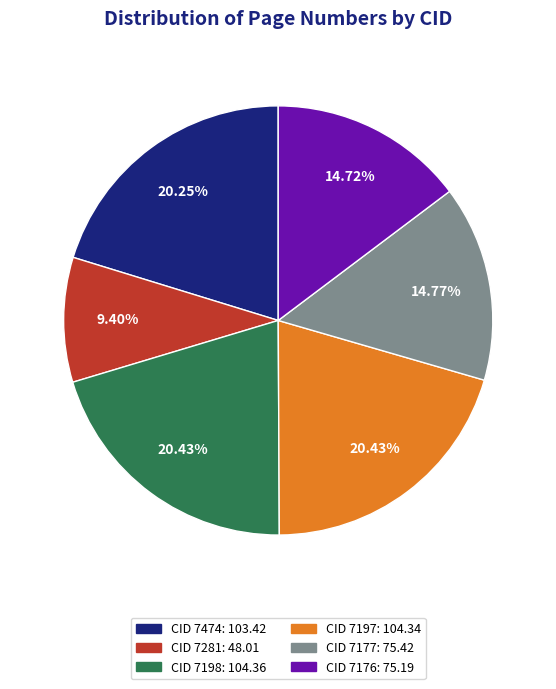

Does any single category account for the majority?

No